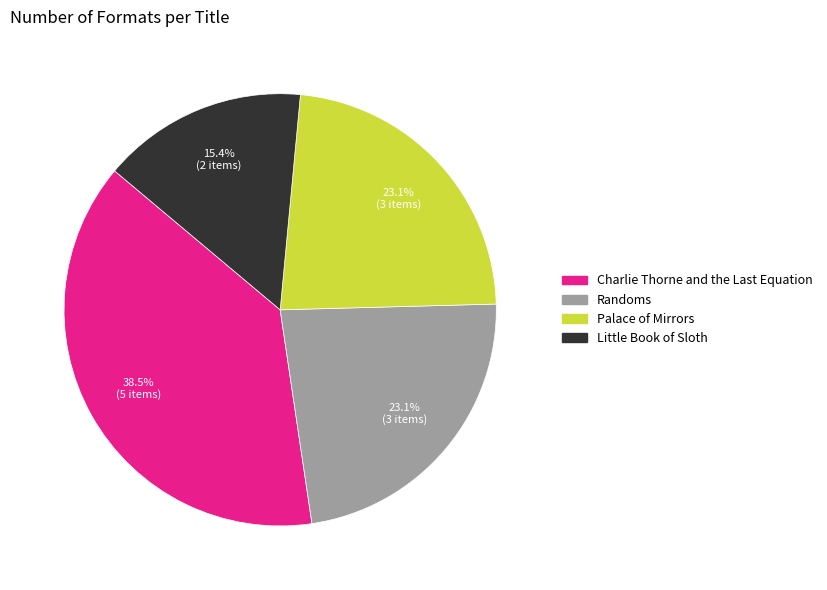

Does Palace of Mirrors account for over 50% of the chart?

No